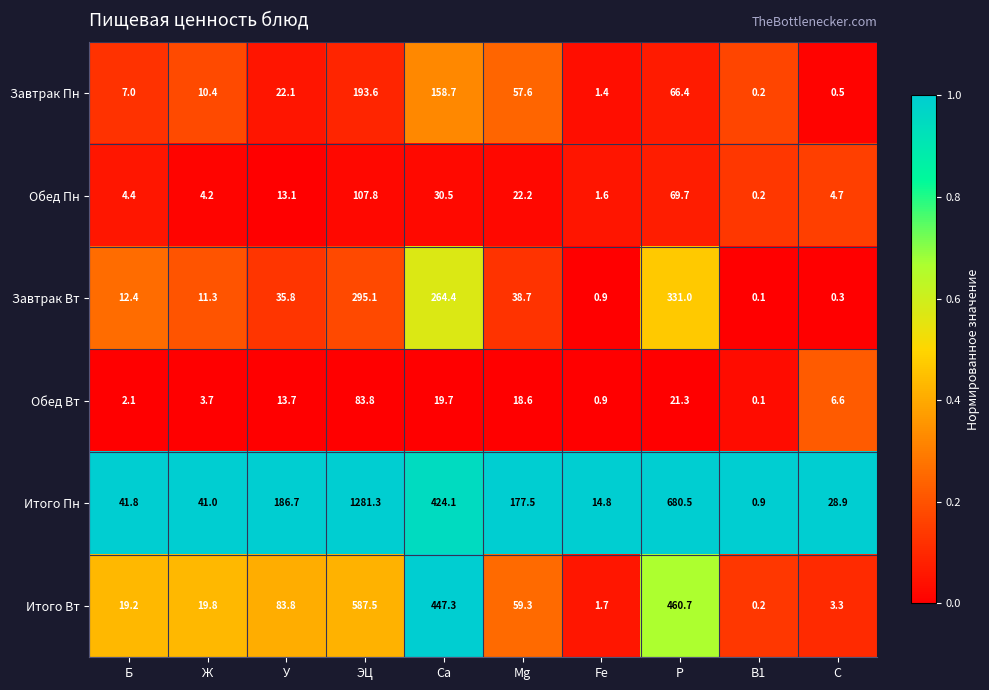

True or false: Итого Вт has a value of 19.2 at Б.

True